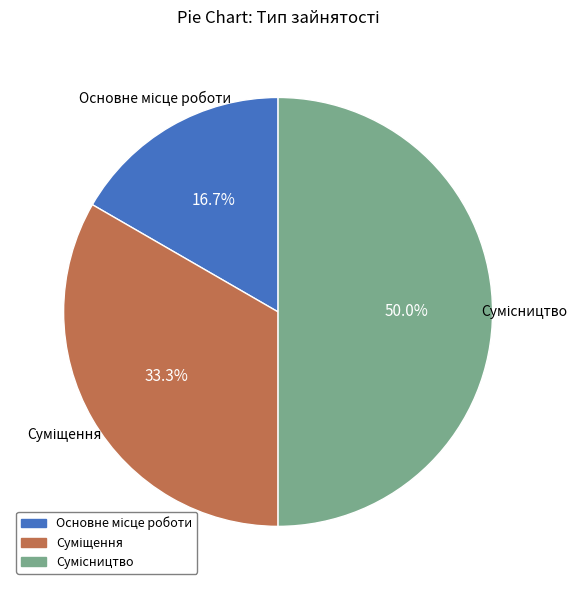

How many segments does this pie chart have?

3